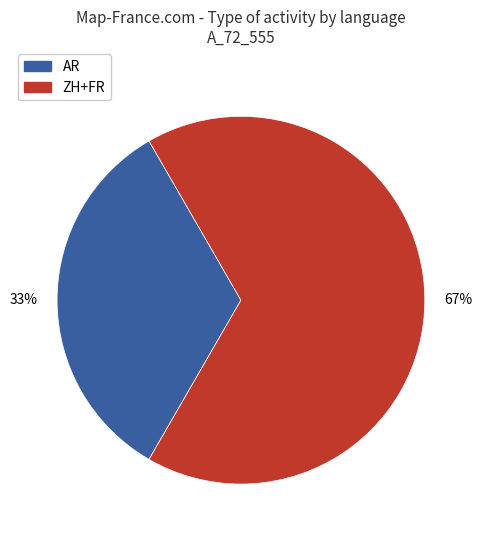

What is the ratio of the value at AR to the value at ZH+FR?

0.5